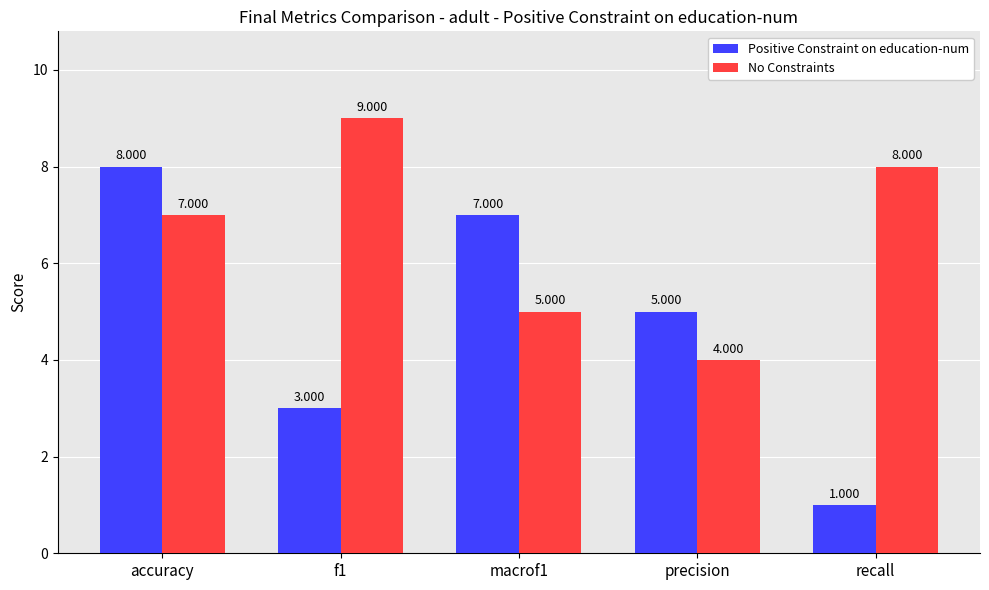

How many categories are shown in the chart?

5